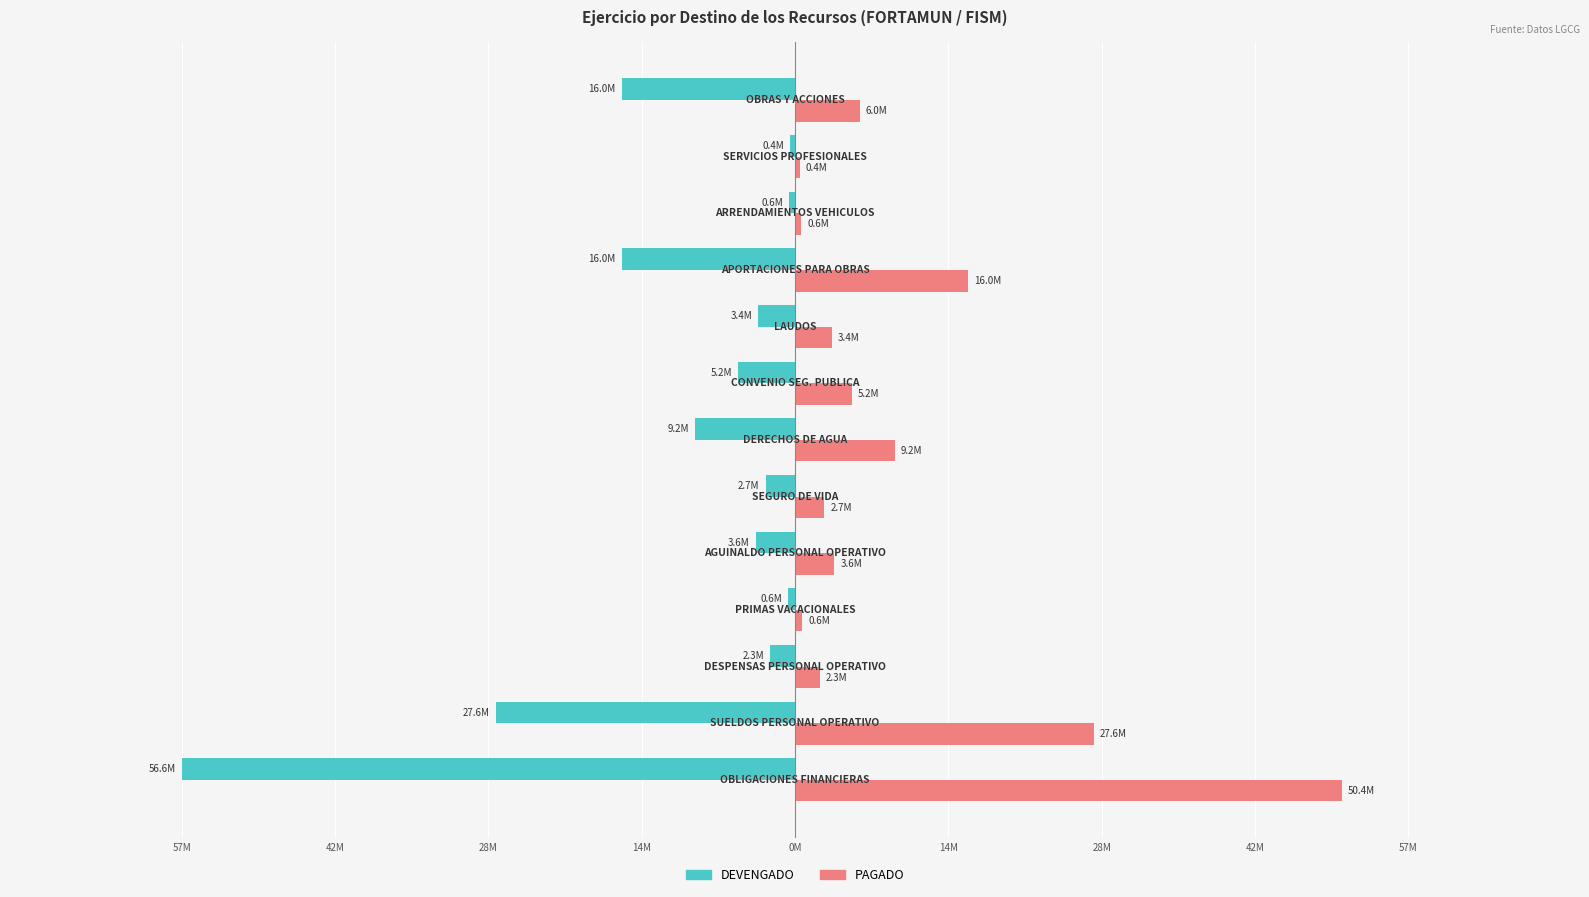

What is the minimum value shown in the chart?

-56557416.4